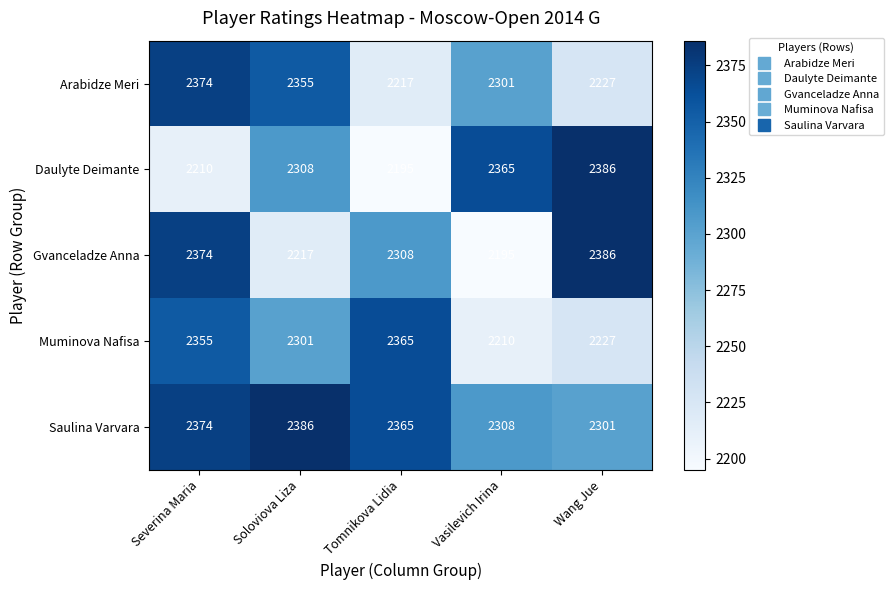

Is it true that Daulyte Deimante equals 986 at Tomnikova Lidia?

False